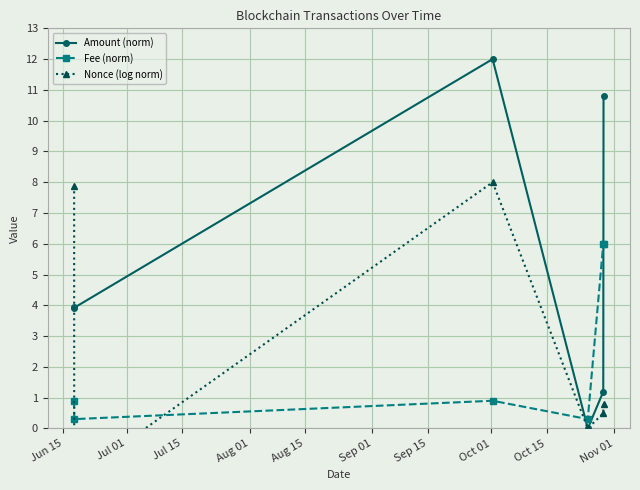

How many lines are shown in the chart?

3